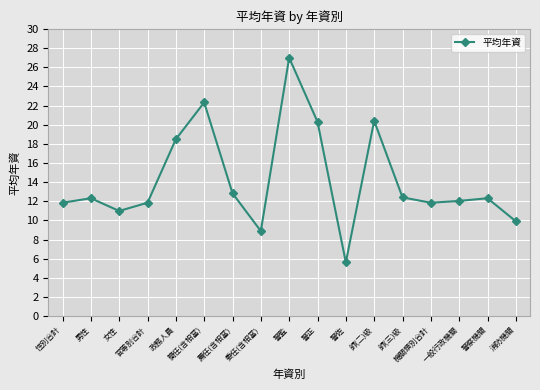

The value at 薦任(含相當) is 12.8. True or false?

True